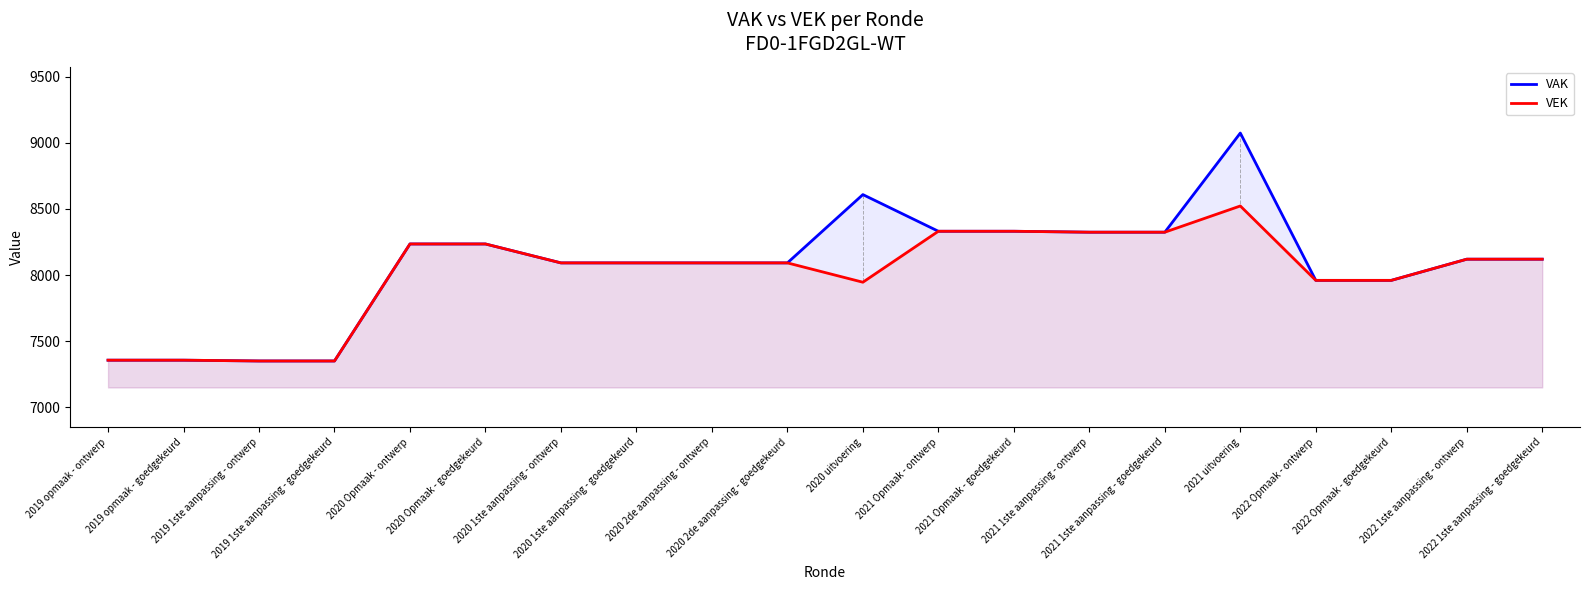

Where is VEK nearest to the value 7936?

2020 uitvoering